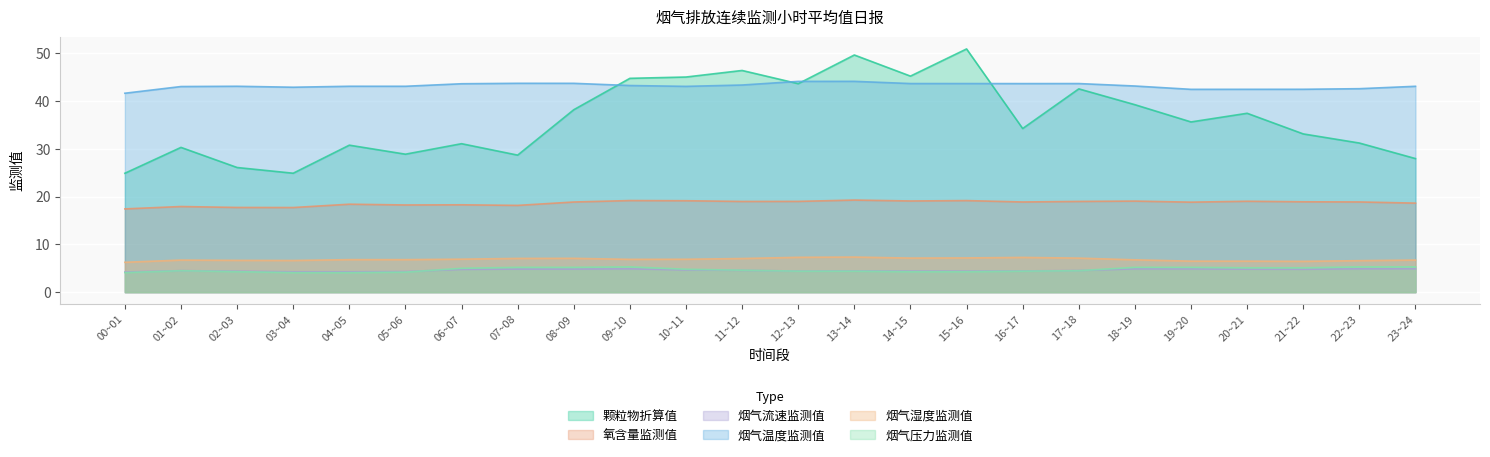

True or false: 烟气温度监测值 and 烟气流速监测值 intersect in this chart.

False